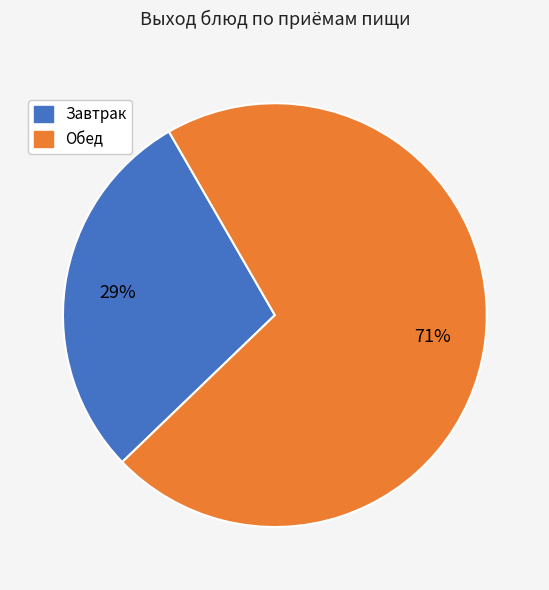

To the nearest percent, what is the difference between the largest and smallest slice percentages?

42%